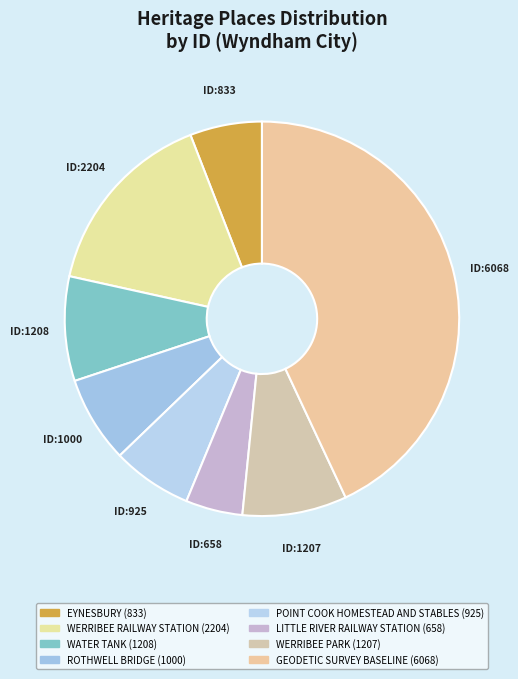

To the nearest percent, what is the difference between the largest and smallest slice percentages?

38%